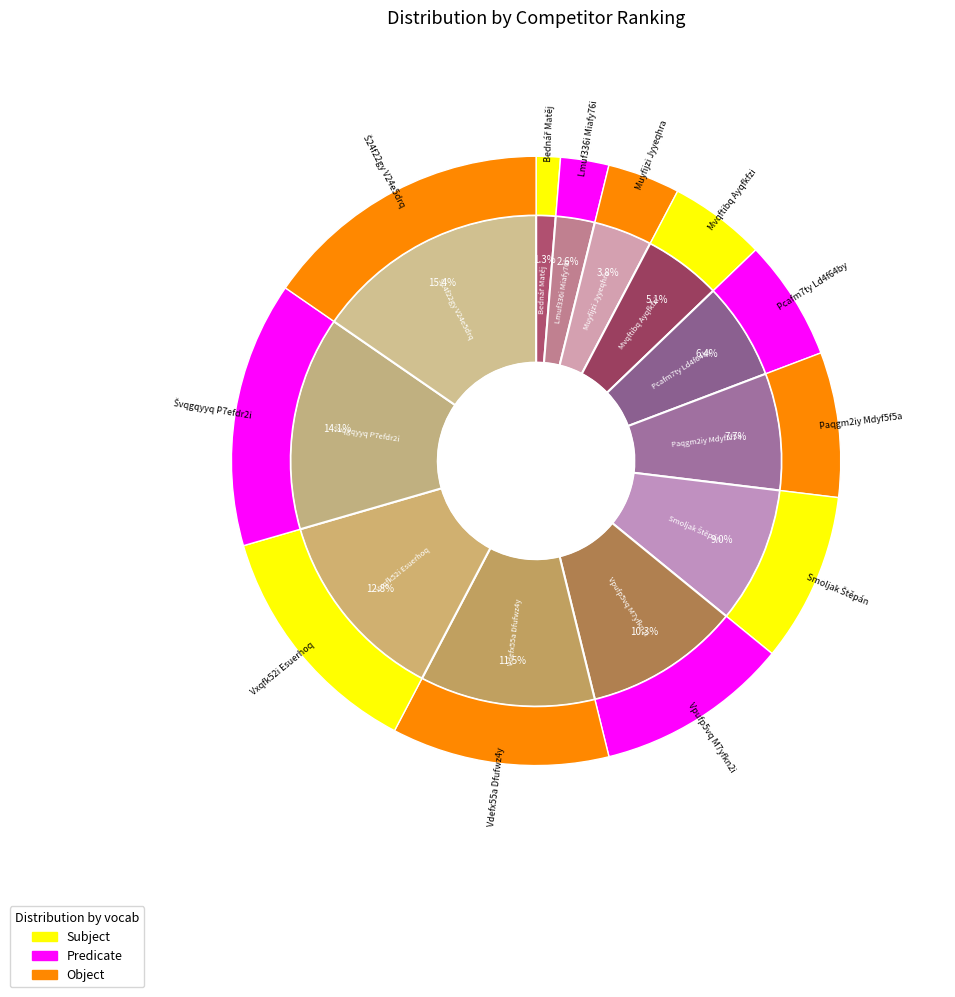

To the nearest percent, what portion does Vxqfk52i Esuerhoq represent?

13%